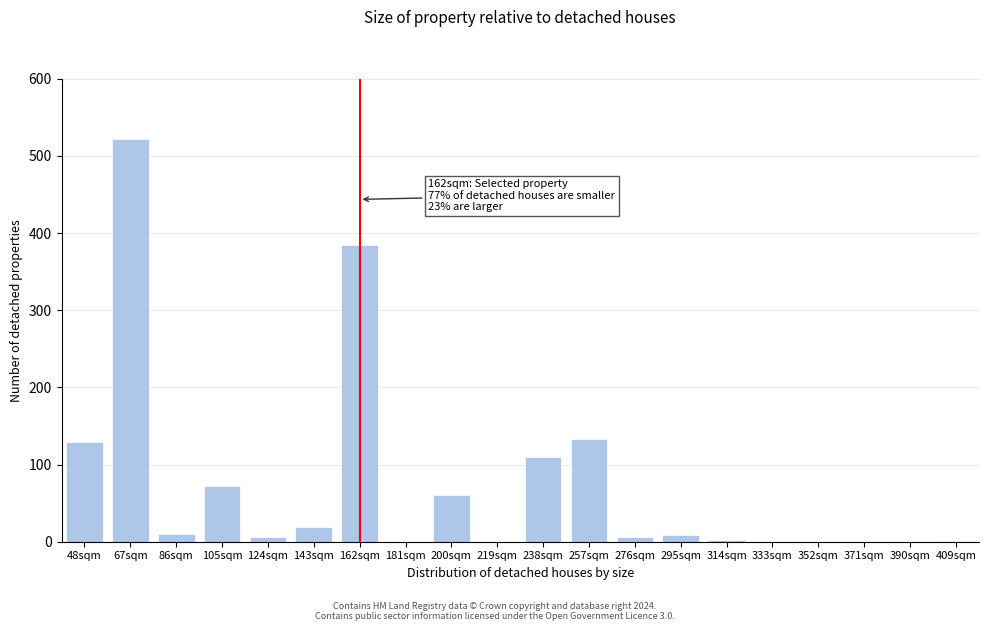

True or false: the data shows 259 at 219sqm.

False